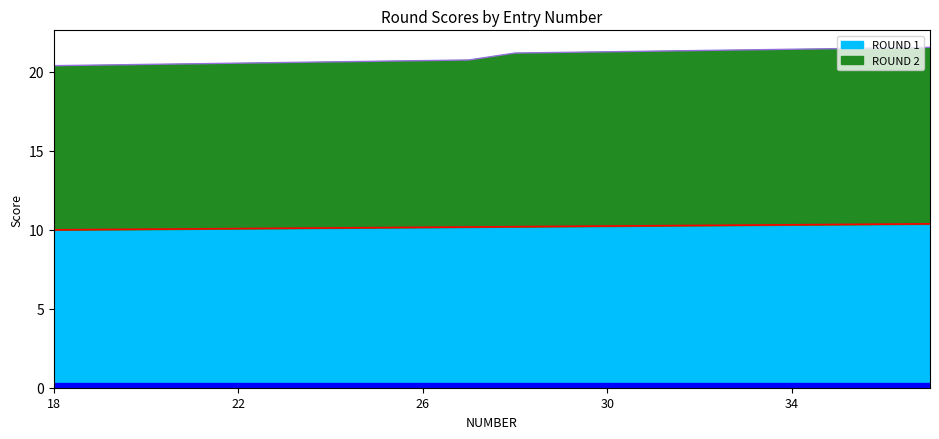

Reading right to left, what are all the values shown in this chart?

ROUND 1: 37=10.4	36=10.4	35=10.3	34=10.3	33=10.3	32=10.3	31=10.3	30=10.2	29=10.2	28=10.2	27=10.2	26=10.2	25=10.1	24=10.1	23=10.1	22=10.1	21=10.1	20=10.0	19=10.0	18=10.0
ROUND 2: 37=21.6	36=21.5	35=21.5	34=21.4	33=21.4	32=21.4	31=21.3	30=21.3	29=21.2	28=21.2	27=20.8	26=20.7	25=20.7	24=20.6	23=20.6	22=20.6	21=20.5	20=20.5	19=20.4	18=20.4